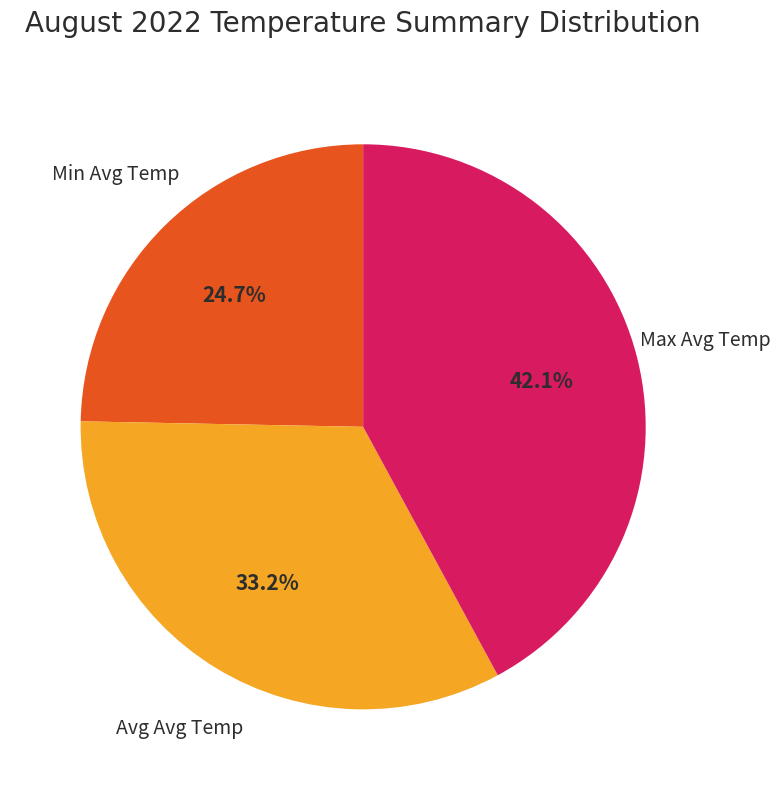

Is the sum of Avg Avg Temp and Max Avg Temp greater than half?

Yes